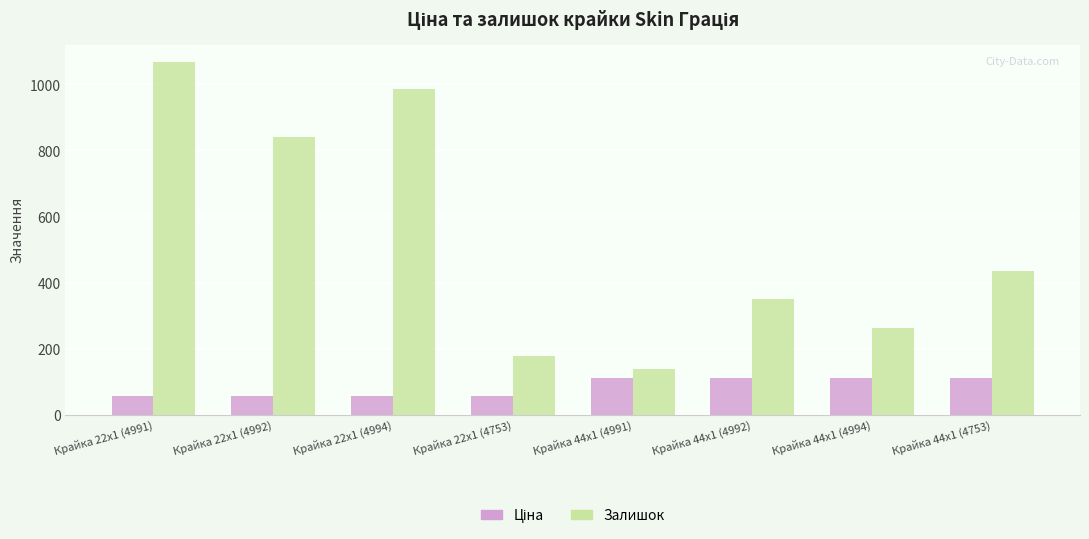

What is the label of the 3rd bar from the left?

Крайка 22x1 (4994)